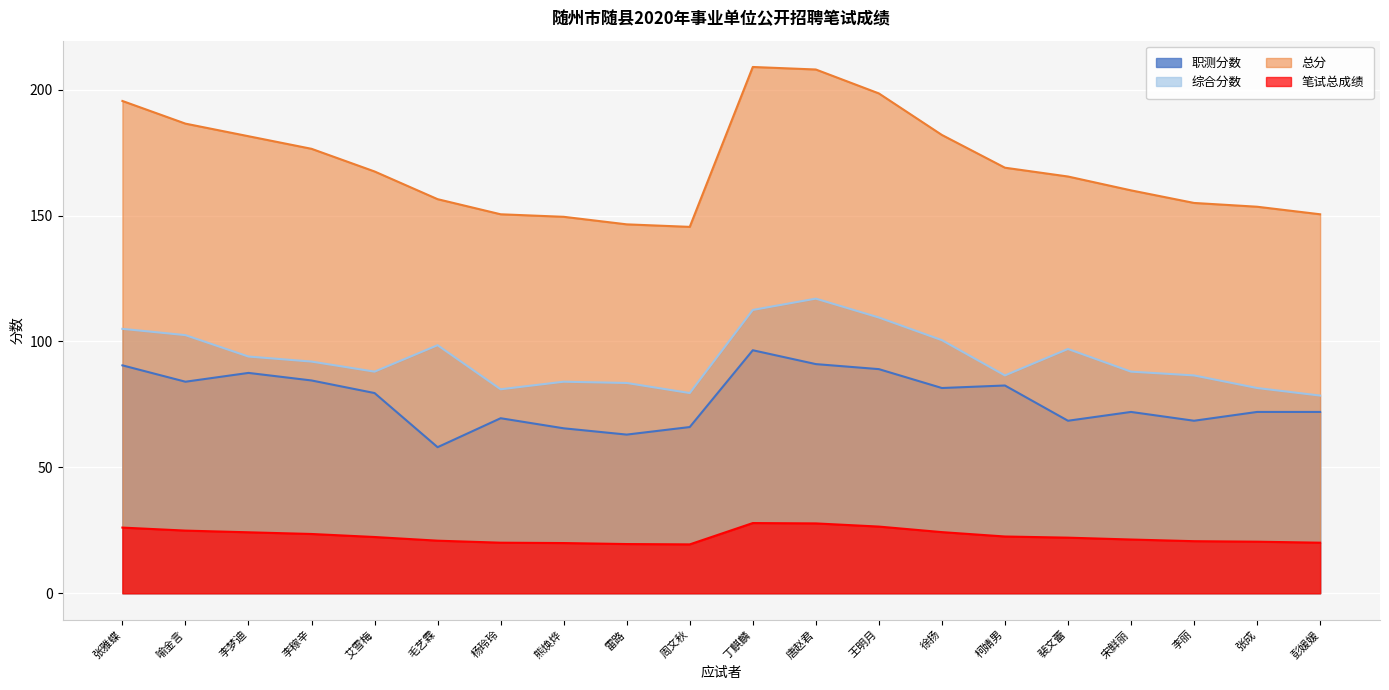

At which label does 笔试总成绩 first exceed 22?

张雅蝶